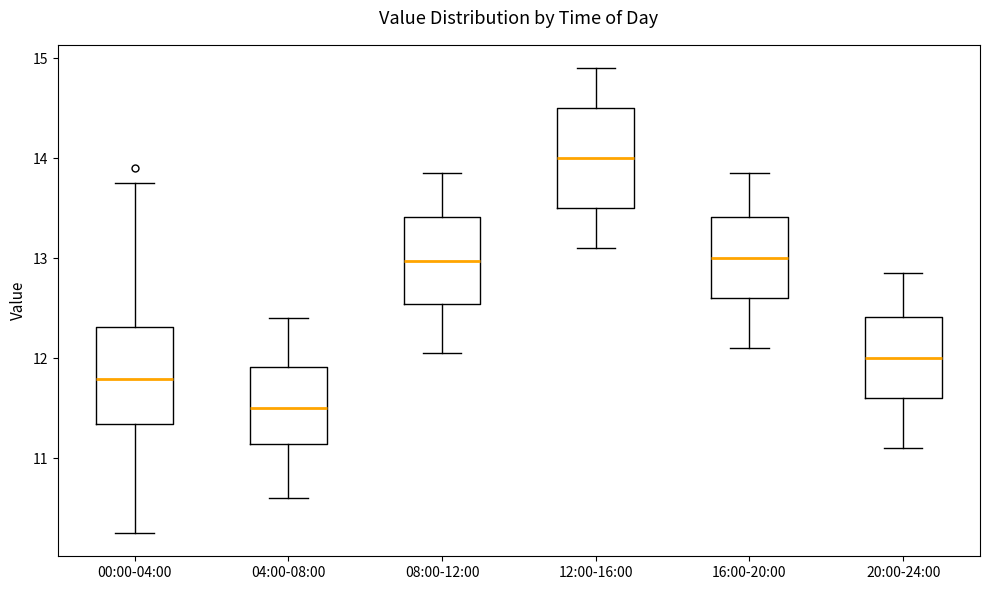

Reading left to right, transcribe this box plot: for each box, give where its median line is, the range the box spans, and where its two whiskers end, as read against the y-axis. The values are not printed on the chart, so give them approximately, as read against the axis.

00:00-04:00: median 11.8, box 11.3 to 12.3, whiskers 10.3 to 13.8
04:00-08:00: median 11.5, box 11.1 to 11.9, whiskers 10.6 to 12.4
08:00-12:00: median 13.0, box 12.5 to 13.4, whiskers 12.1 to 13.9
12:00-16:00: median 14.0, box 13.5 to 14.5, whiskers 13.1 to 14.9
16:00-20:00: median 13.0, box 12.6 to 13.4, whiskers 12.1 to 13.9
20:00-24:00: median 12.0, box 11.6 to 12.4, whiskers 11.1 to 12.9